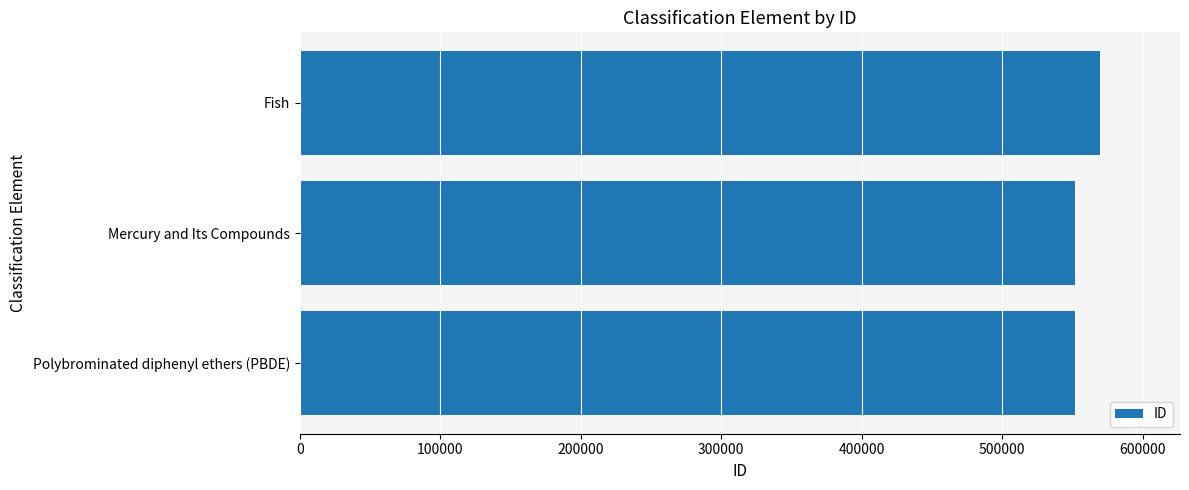

How many series are shown in this chart?

1